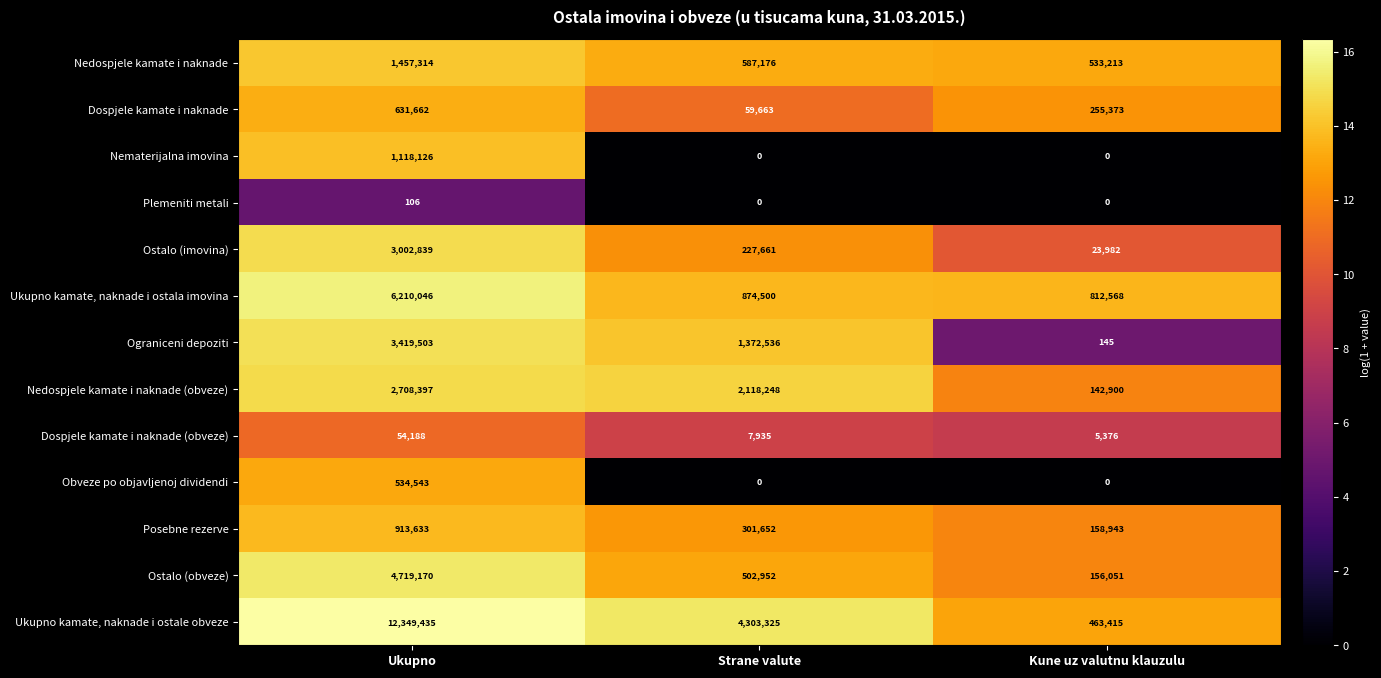

What is the sum of all Ostalo (imovina) values?

3254482